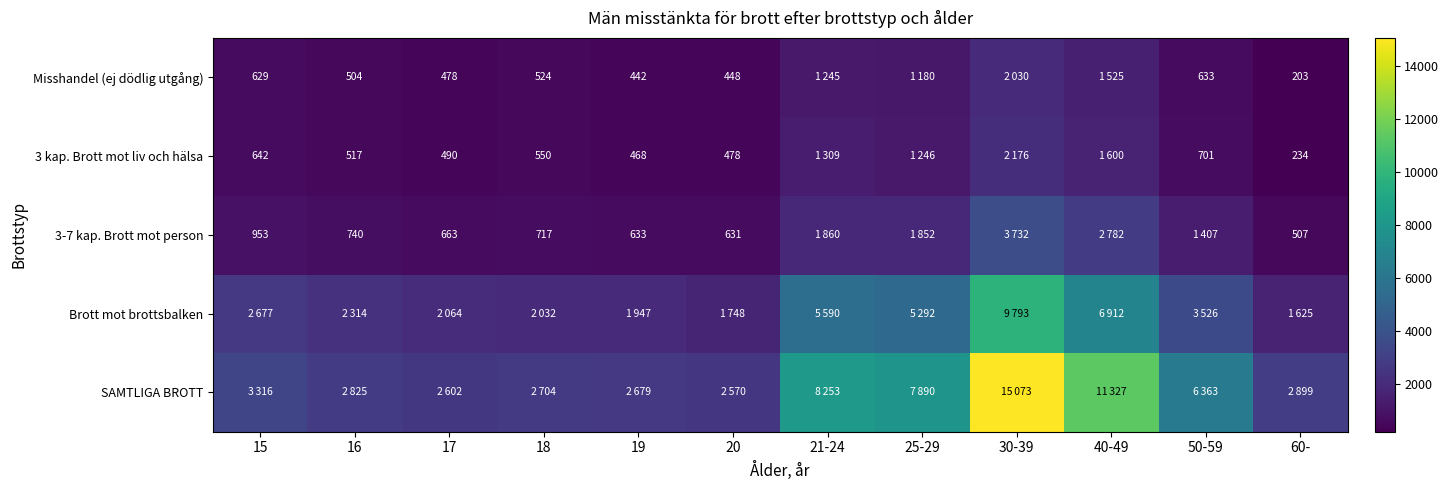

The value of 3 kap. Brott mot liv och hälsa at 19 is 468. True or false?

True